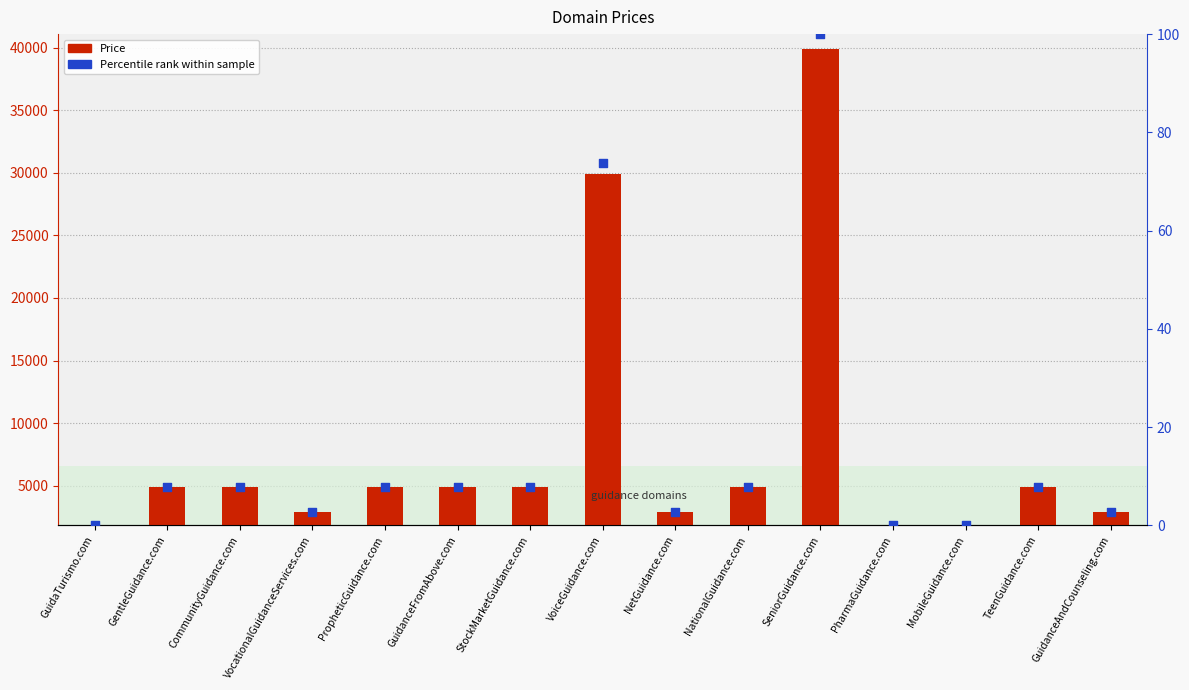

Which series reaches the minimum Y coordinate?

Percentile rank